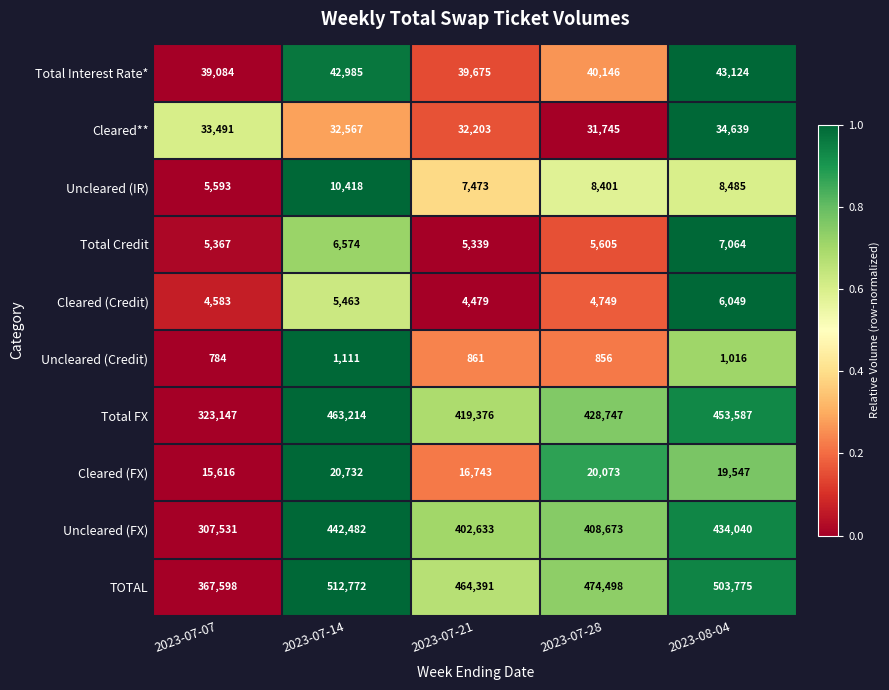

What is the total value across all series at 2023-07-14?

1538318